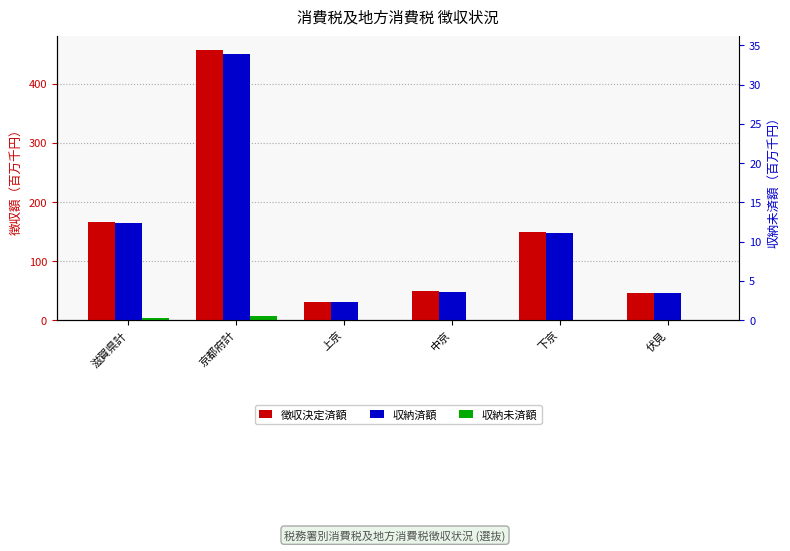

How many series are shown in this chart?

3